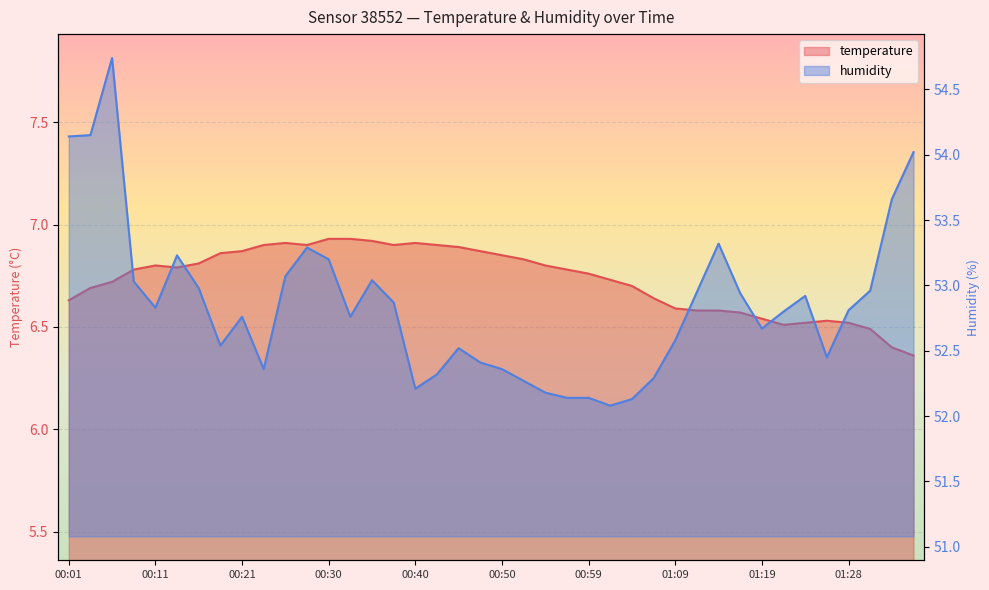

What are all the series names shown in the legend?

temperature, humidity